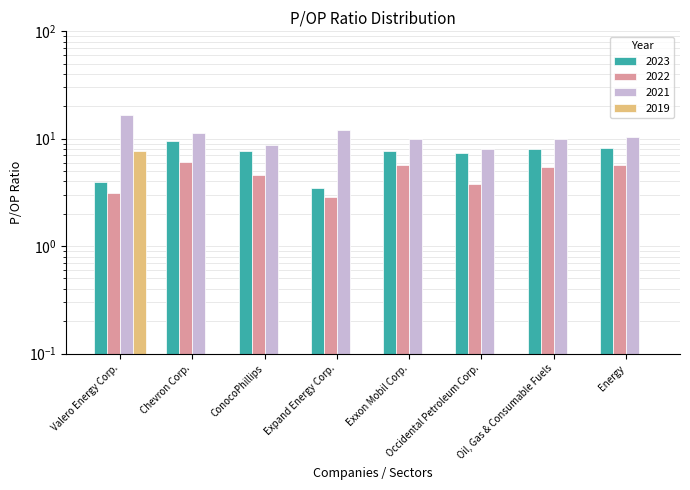

How many categories are shown in the chart?

8